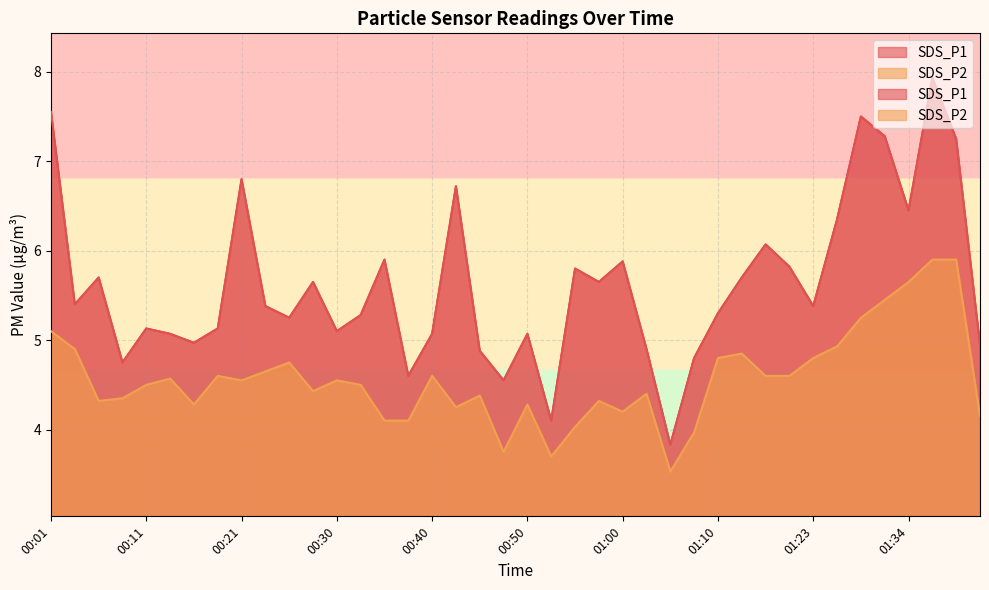

True or false: SDS_P2 has a value of 4.8 at 00:25.

True